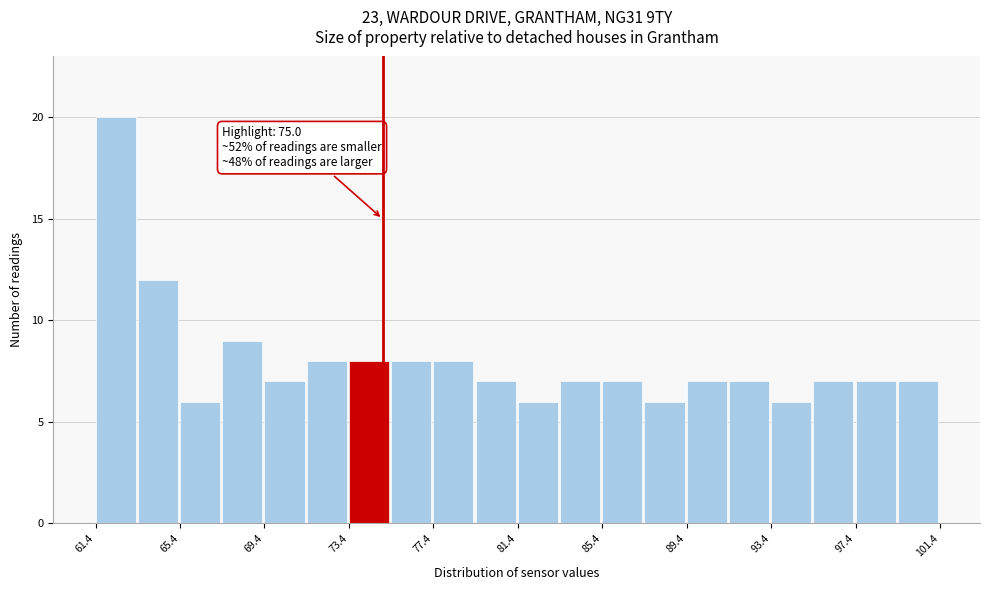

Over which range of the x-axis is the bar tallest?

61.4 to 63.4